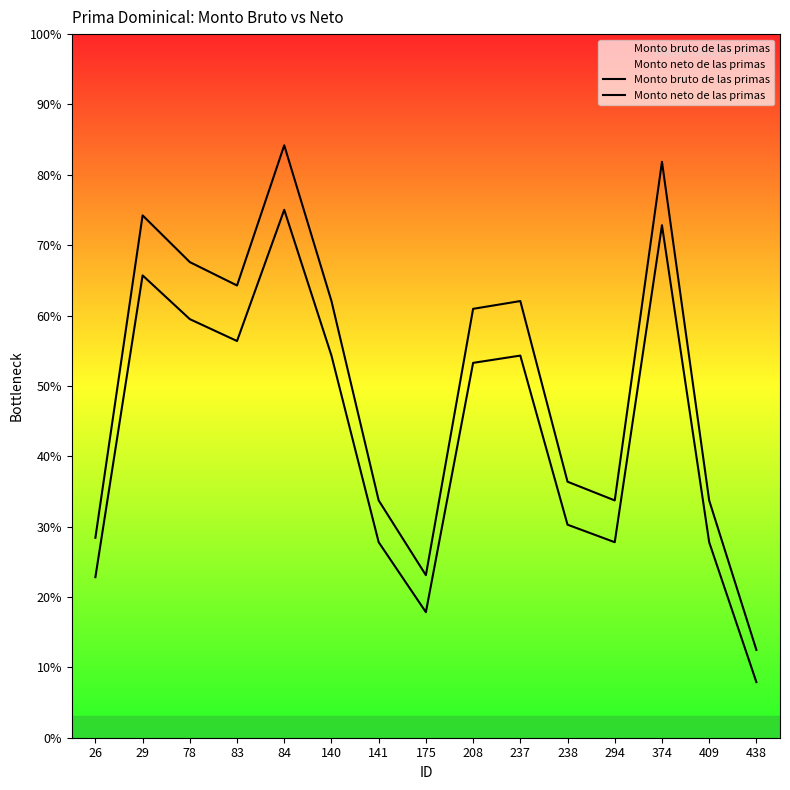

At which label is Monto bruto de las primas closest to 1201?

238